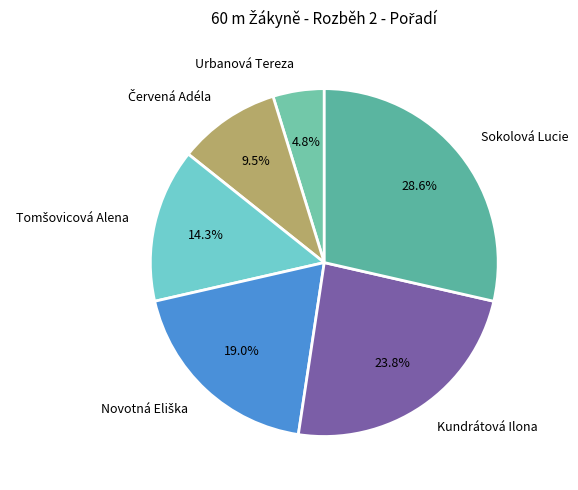

What portion of the pie excludes Sokolová Lucie?

71.4%